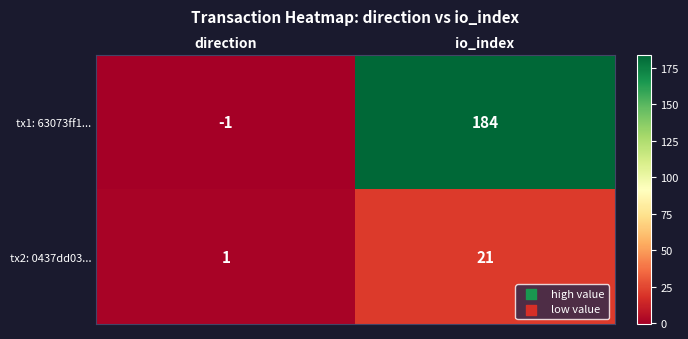

At direction, list the series in order from largest to smallest.

tx2: 0437dd03..., tx1: 63073ff1...